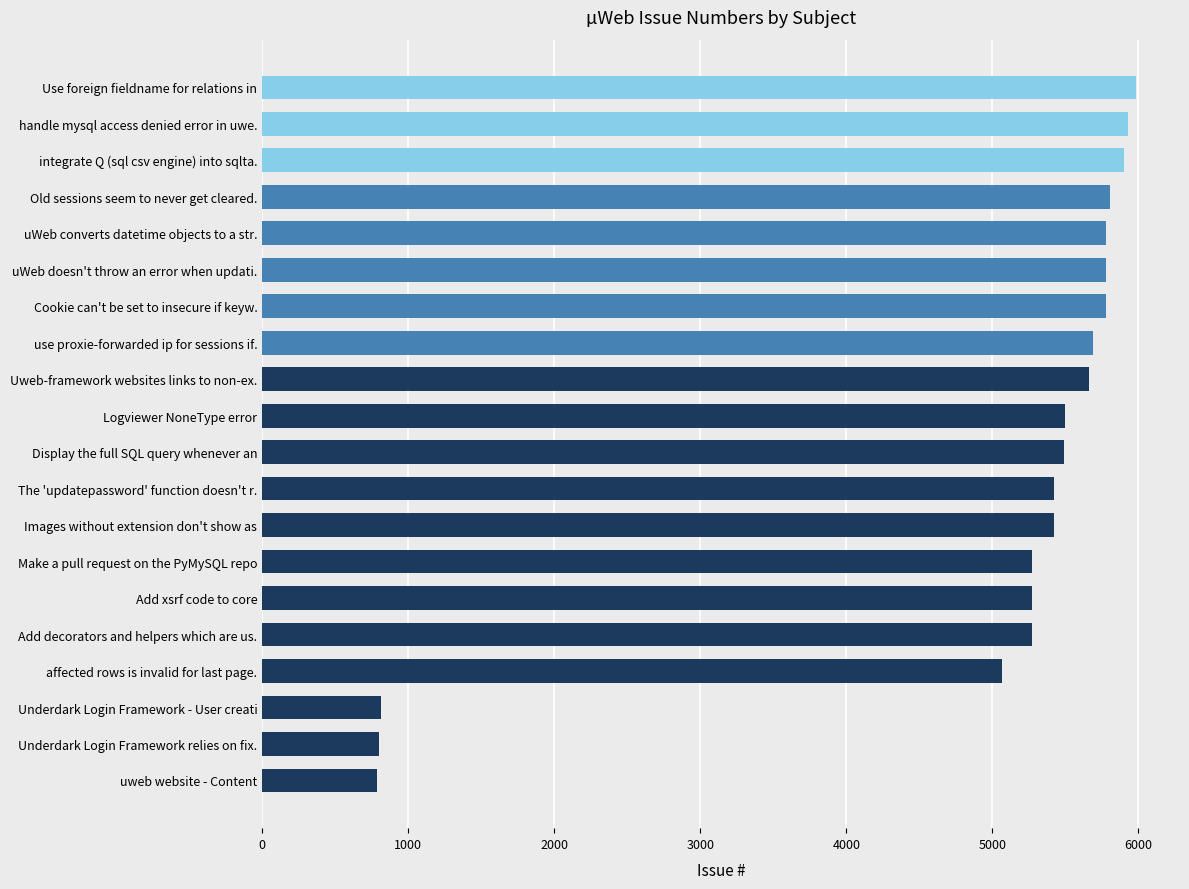

What is the ratio of the value at Logviewer NoneType error to the value at integrate Q (sql csv engine) into sqlta.?

0.9